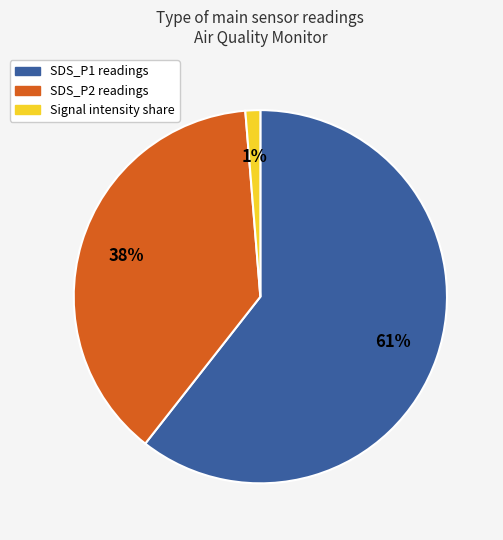

To the nearest percent, what is the average slice percentage?

33%